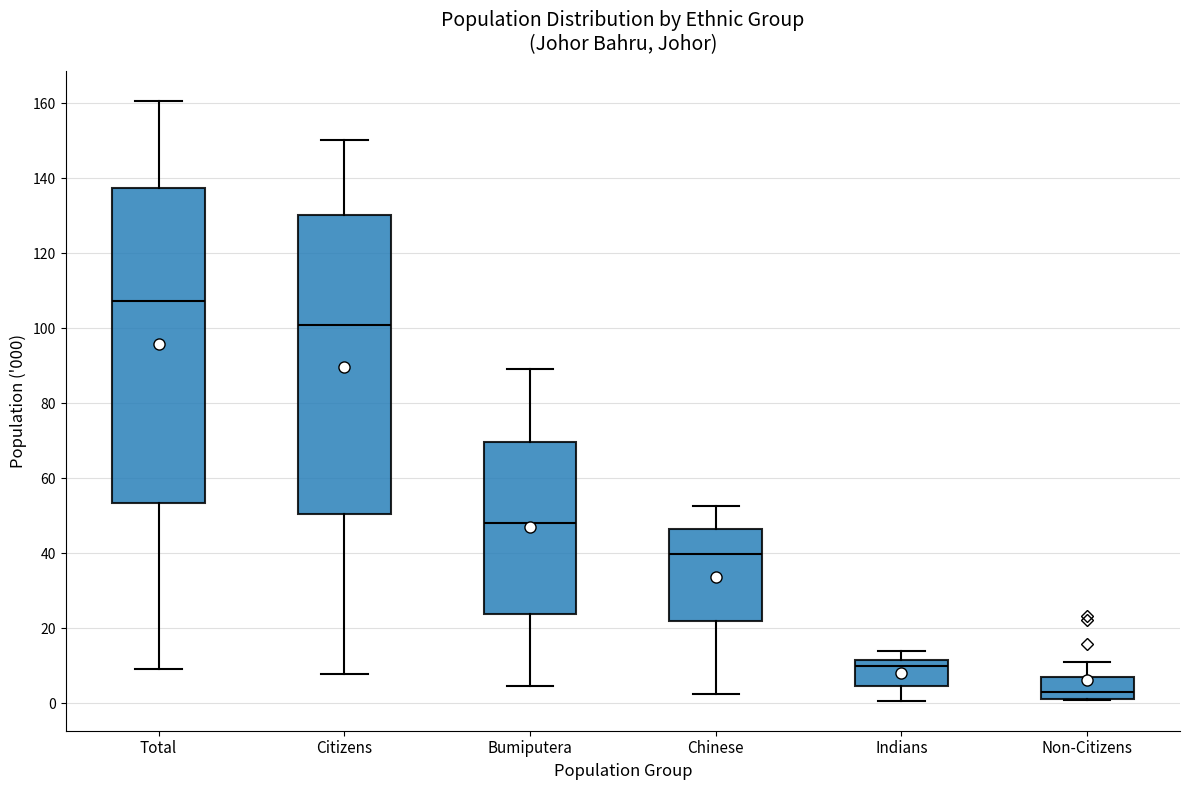

Reading left to right, transcribe this box plot: for each box, give where its median line is, the range the box spans, and where its two whiskers end, as read against the y-axis. The values are not printed on the chart, so give them approximately, as read against the axis.

Total: median 108, box 54 to 138, whiskers 10 to 160
Citizens: median 100, box 50 to 130, whiskers 8 to 150
Bumiputera: median 48, box 24 to 70, whiskers 4 to 90
Chinese: median 40, box 22 to 46, whiskers 2 to 52
Indians: median 10, box 4 to 12, whiskers 0 to 14
Non-Citizens: median 4, box 2 to 8, whiskers 0 to 12